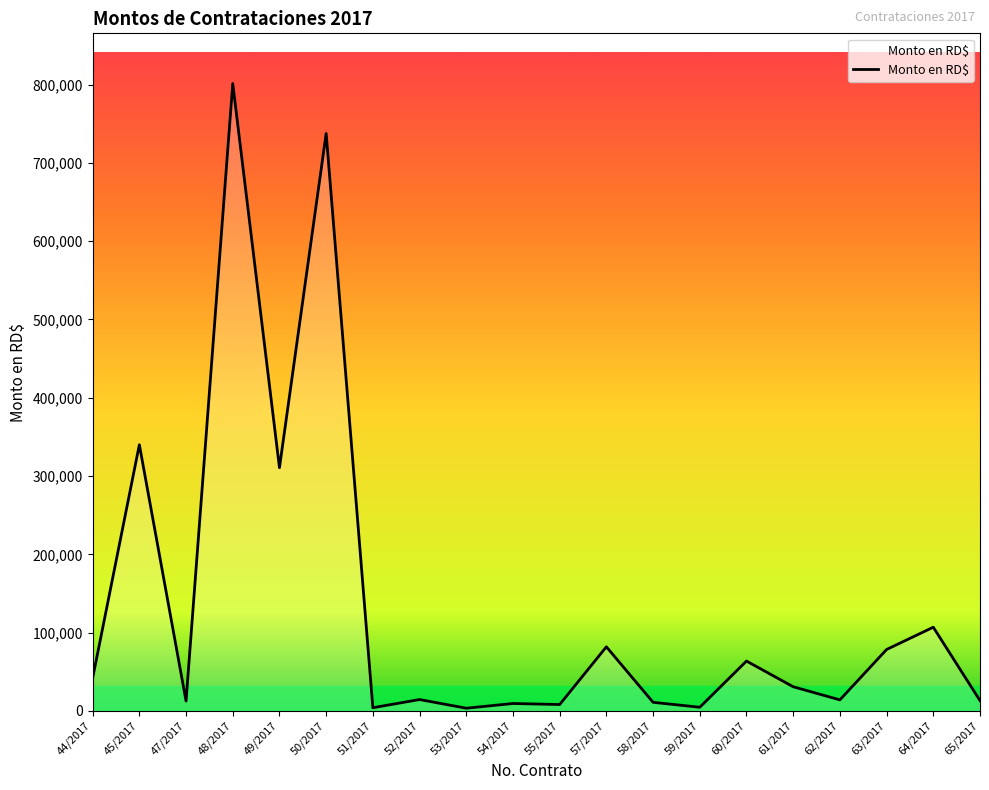

What is the change in value from 60/2017 to 63/2017?

+14750.0